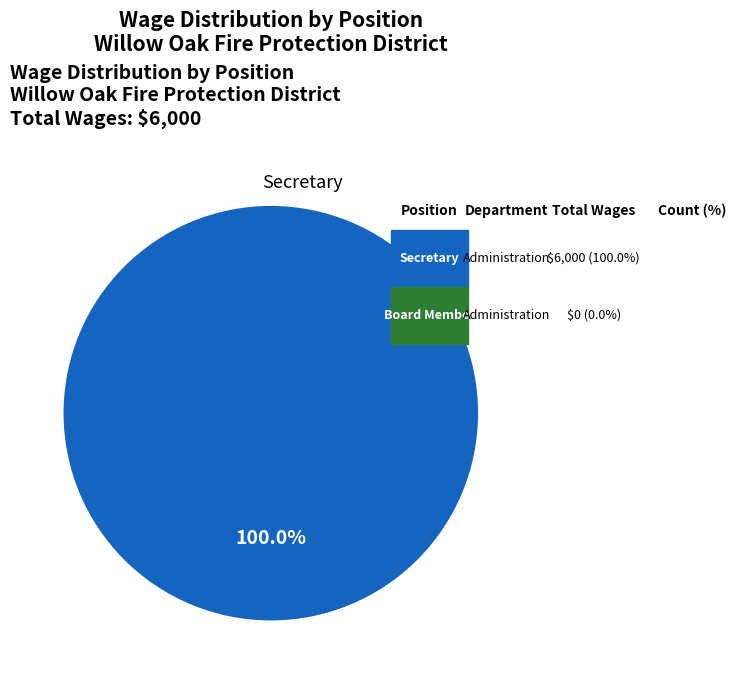

How many segments does this pie chart have?

1